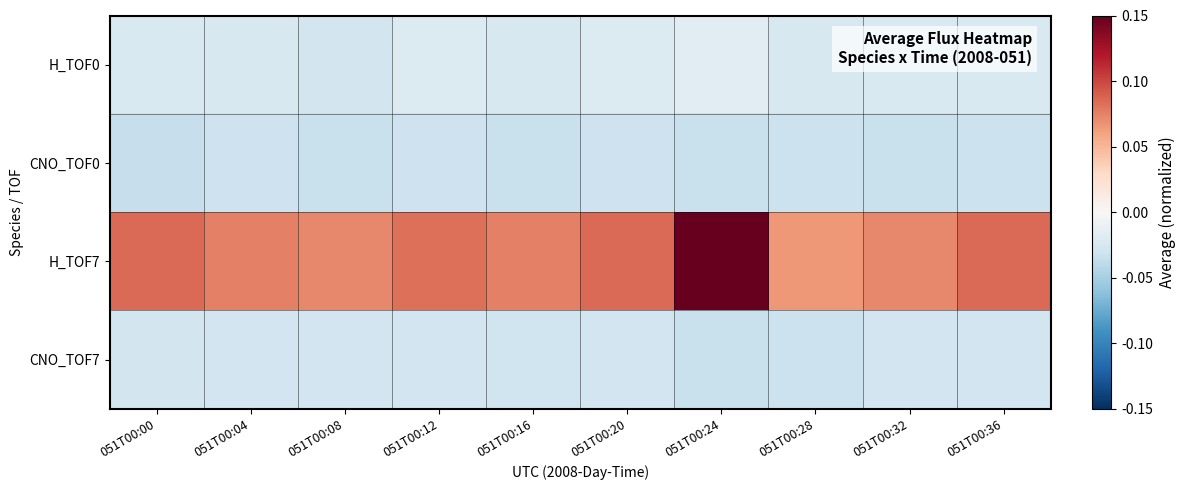

Reading left to right, what are all the values shown in this chart?

H_TOF0: 051T00:00=-0.0	051T00:04=-0.0	051T00:08=-0.0	051T00:12=-0.0	051T00:16=-0.0	051T00:20=-0.0	051T00:24=-0.0	051T00:28=-0.0	051T00:32=-0.0	051T00:36=-0.0
CNO_TOF0: 051T00:00=-0.0	051T00:04=-0.0	051T00:08=-0.0	051T00:12=-0.0	051T00:16=-0.0	051T00:20=-0.0	051T00:24=-0.0	051T00:28=-0.0	051T00:32=-0.0	051T00:36=-0.0
H_TOF7: 051T00:00=0.1	051T00:04=0.1	051T00:08=0.1	051T00:12=0.1	051T00:16=0.1	051T00:20=0.1	051T00:24=0.1	051T00:28=0.1	051T00:32=0.1	051T00:36=0.1
CNO_TOF7: 051T00:00=-0.0	051T00:04=-0.0	051T00:08=-0.0	051T00:12=-0.0	051T00:16=-0.0	051T00:20=-0.0	051T00:24=-0.0	051T00:28=-0.0	051T00:32=-0.0	051T00:36=-0.0